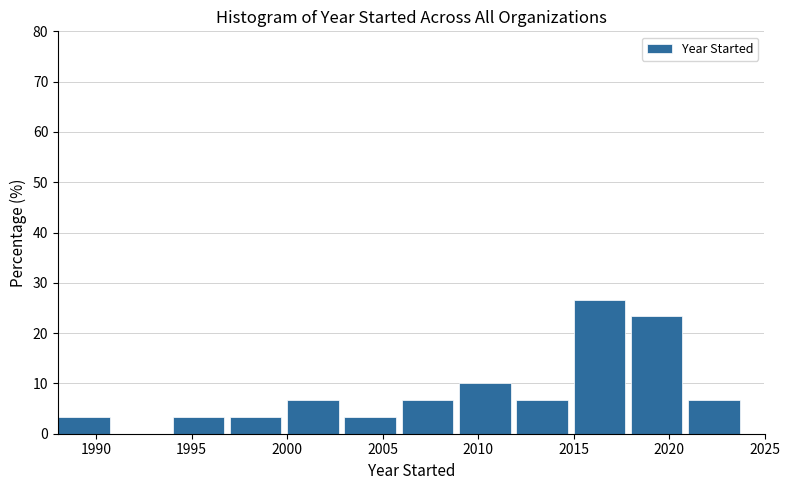

Which range on the x-axis has the tallest bar?

2015 to 2018